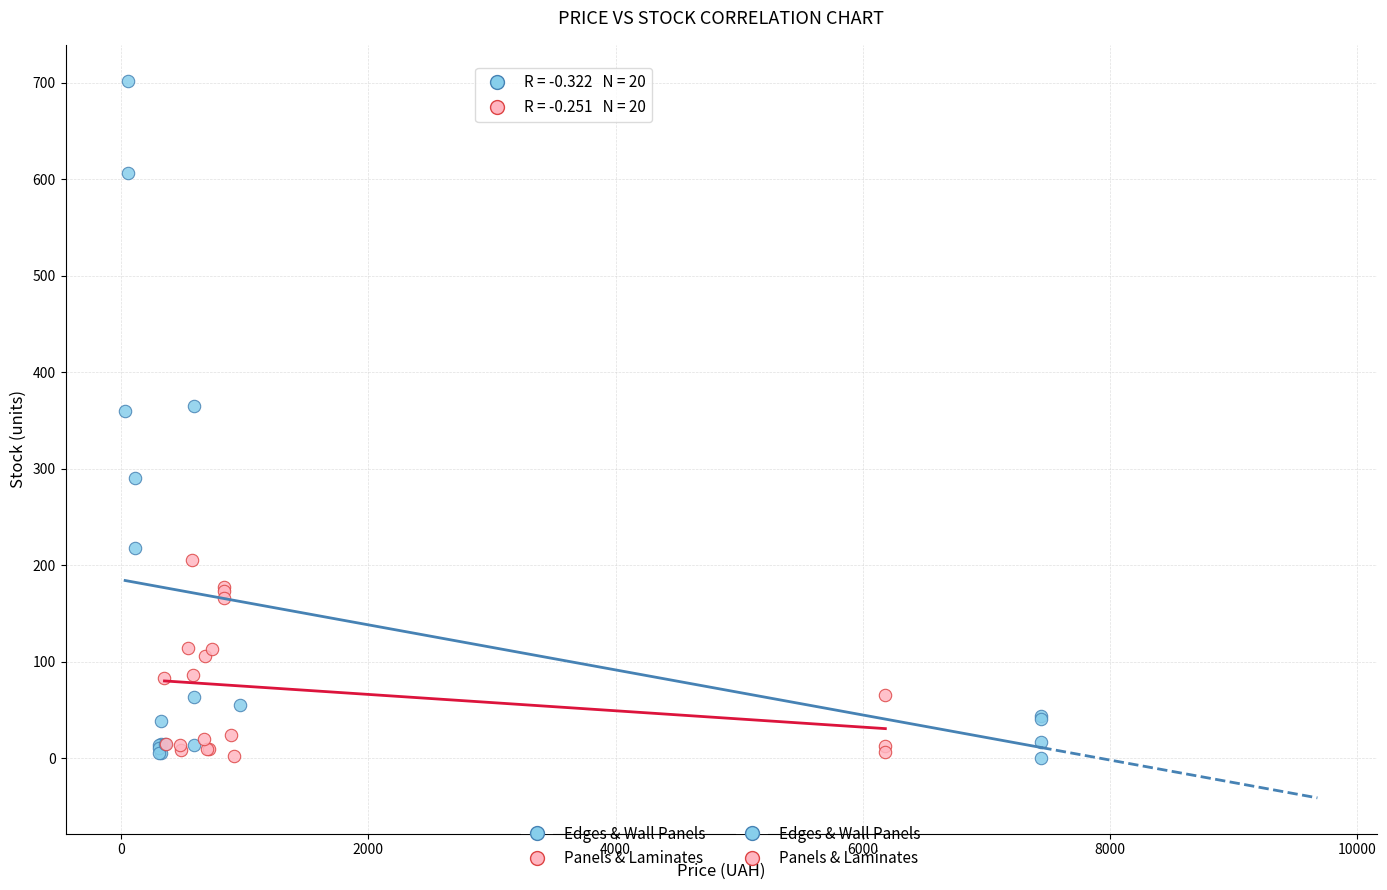

Which series reaches the maximum Y coordinate?

Edges & Wall Panels